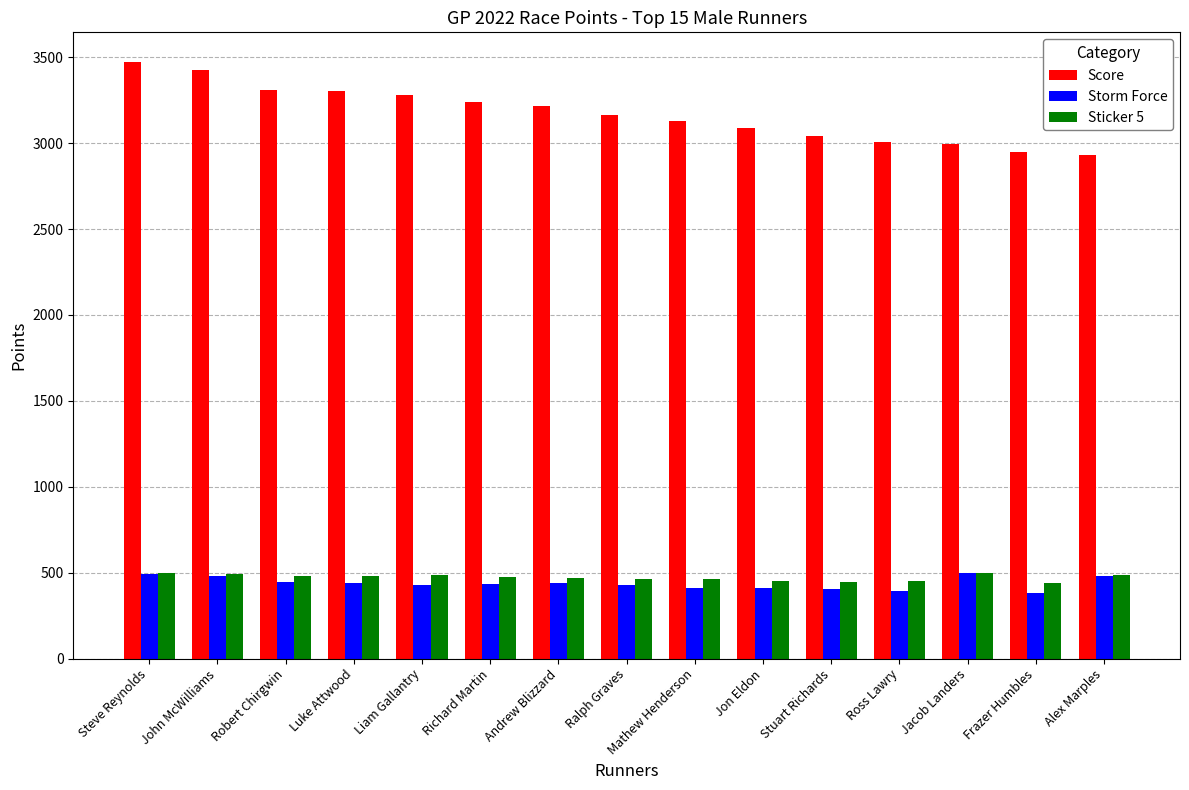

Is the value of Sticker 5 at Andrew Blizzard greater than the value of Score at Frazer Humbles?

No